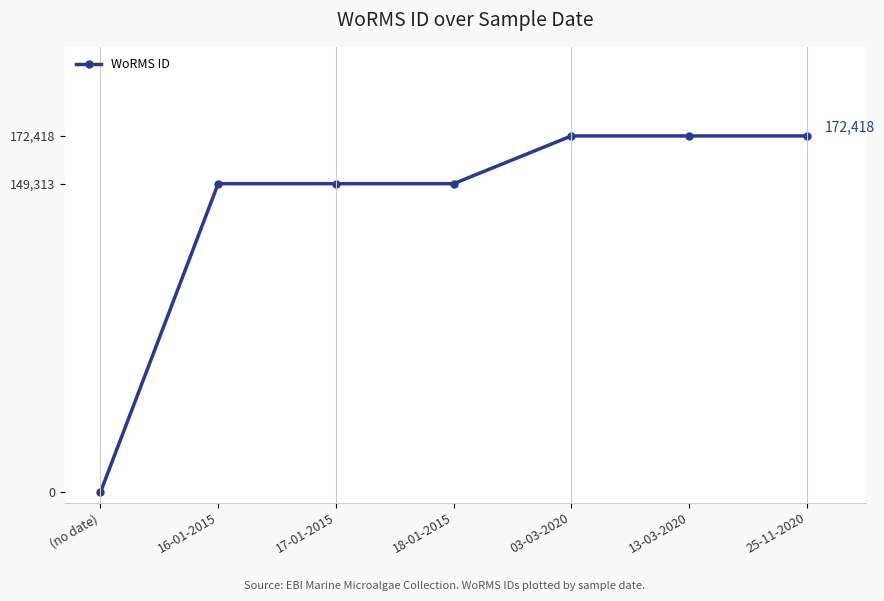

Does the chart display data point markers on the line(s)?

Yes